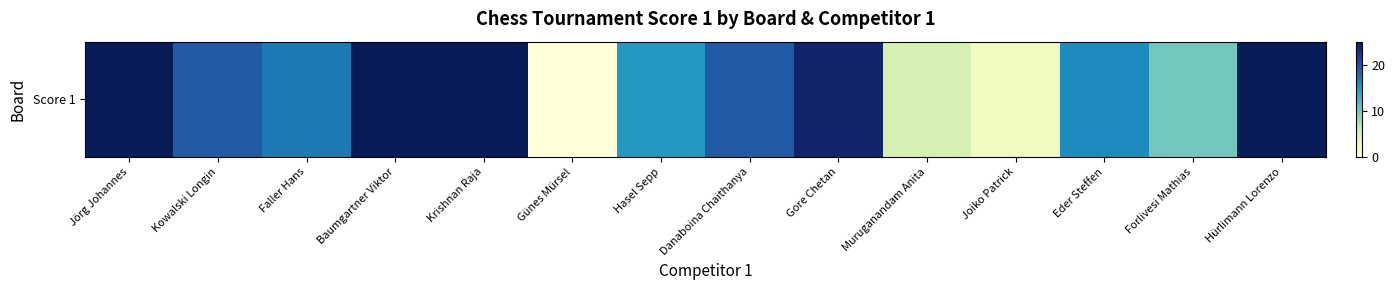

The chart shows a value of 40 at Gore Chetan. True or false?

False